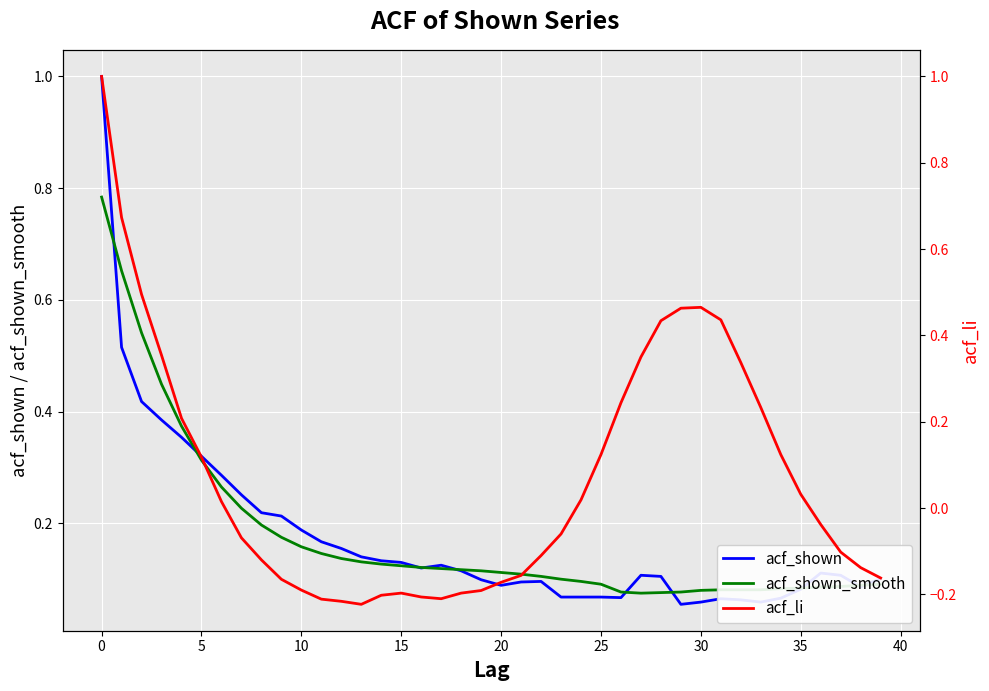

What is the approximate value of acf_li at 19?

-0.2